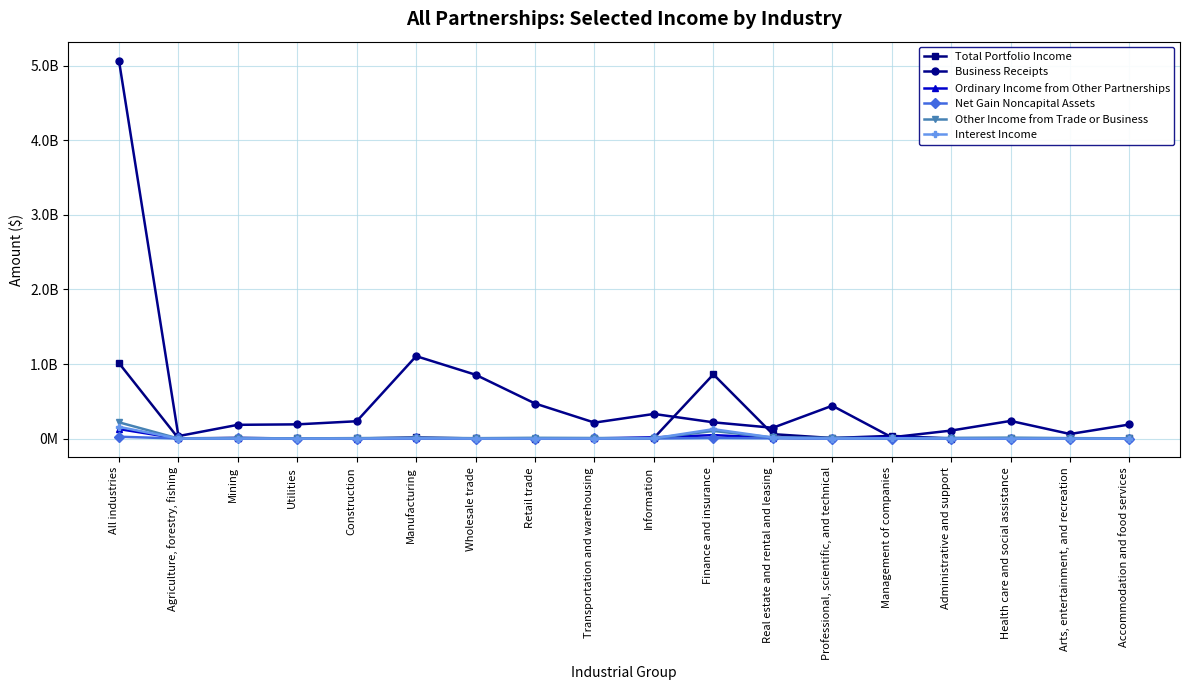

True or false: Total Portfolio Income has more than 2 points higher than both neighbors.

True